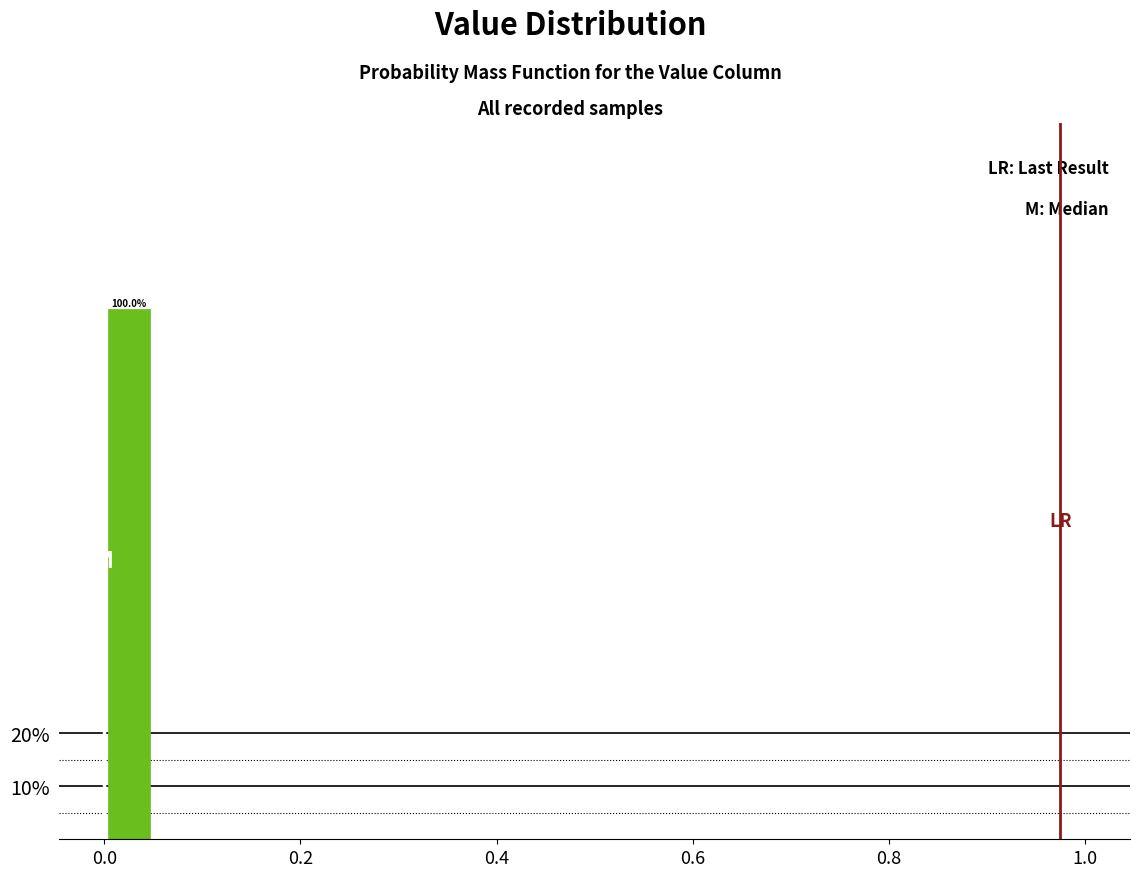

Around what value on the x-axis is the tallest bar? Give the approximate position of its centre, as read against the axis.

0.02